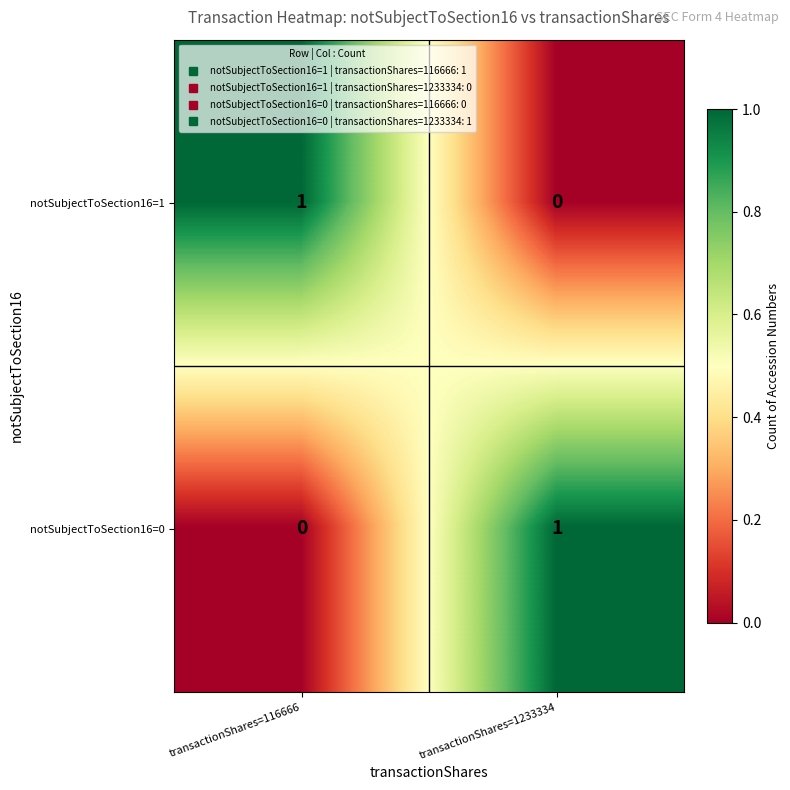

List the labels in order of notSubjectToSection16=1 value, largest first.

transactionShares=116666, transactionShares=1233334